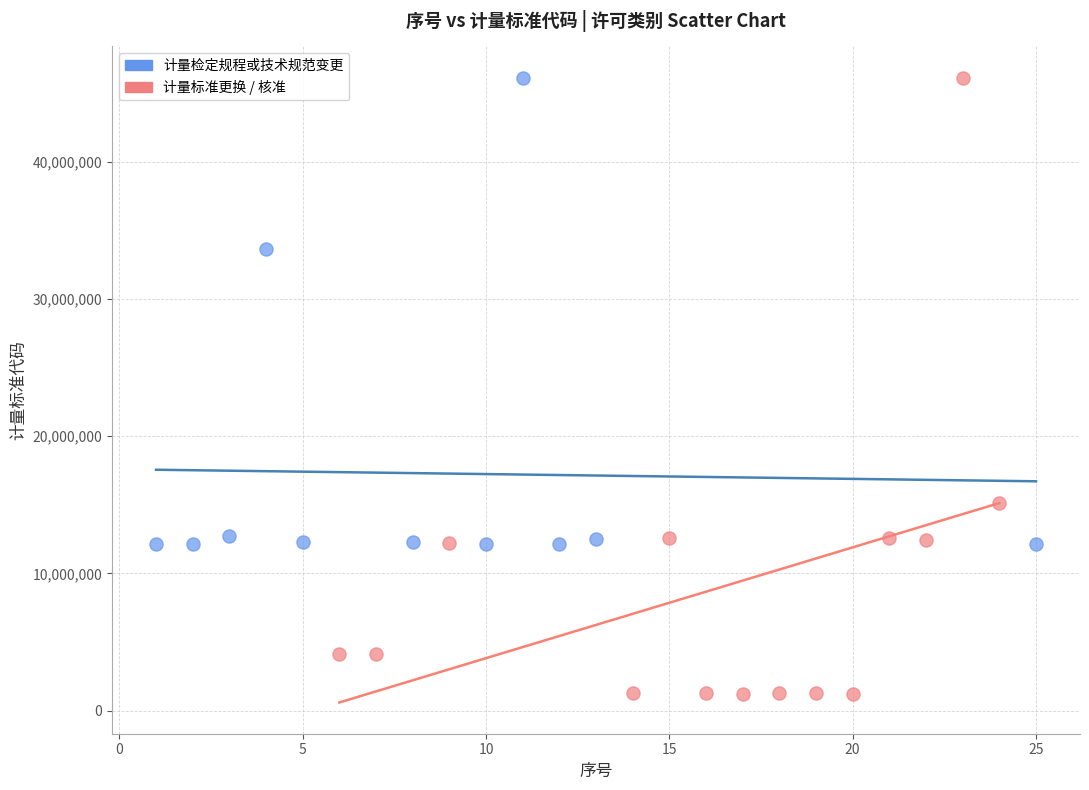

Which series reaches the minimum Y coordinate?

计量标准更换 / 核准